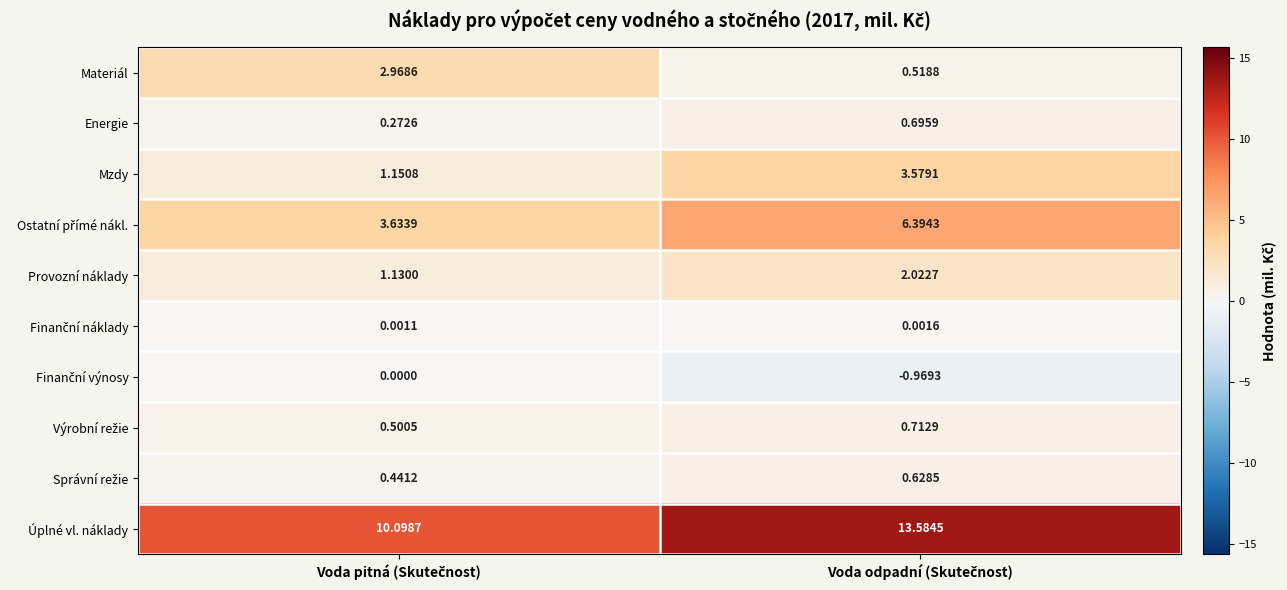

Which series has the largest range (max minus min)?

Úplné vl. náklady